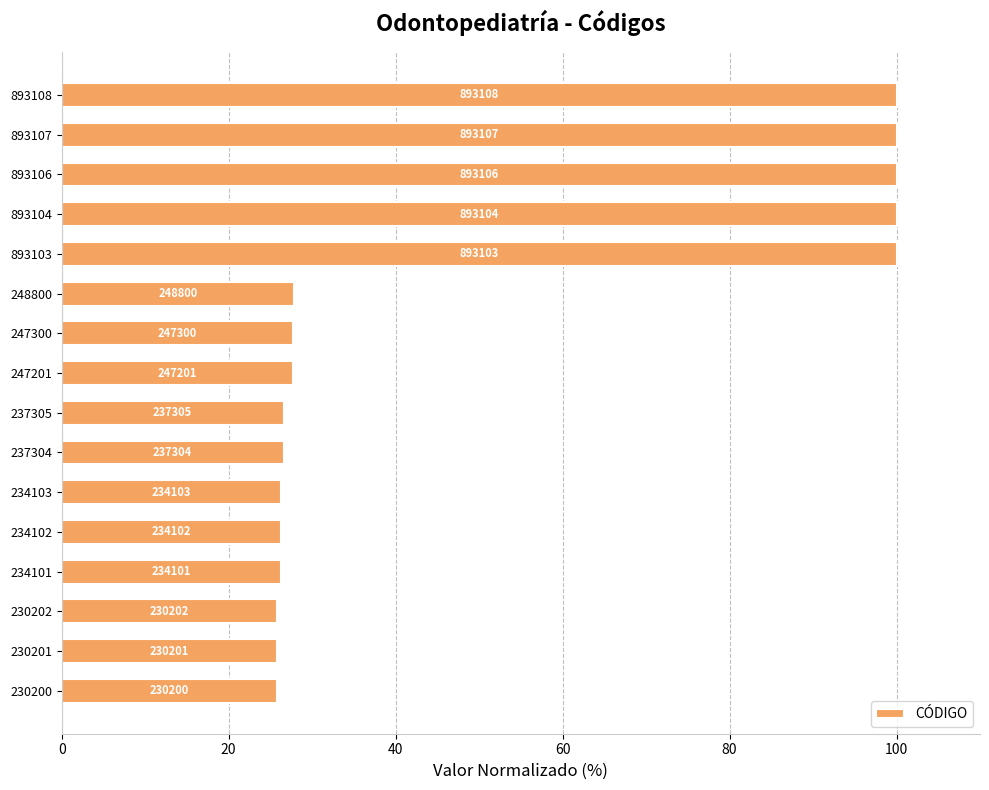

How many bars are there in total?

16